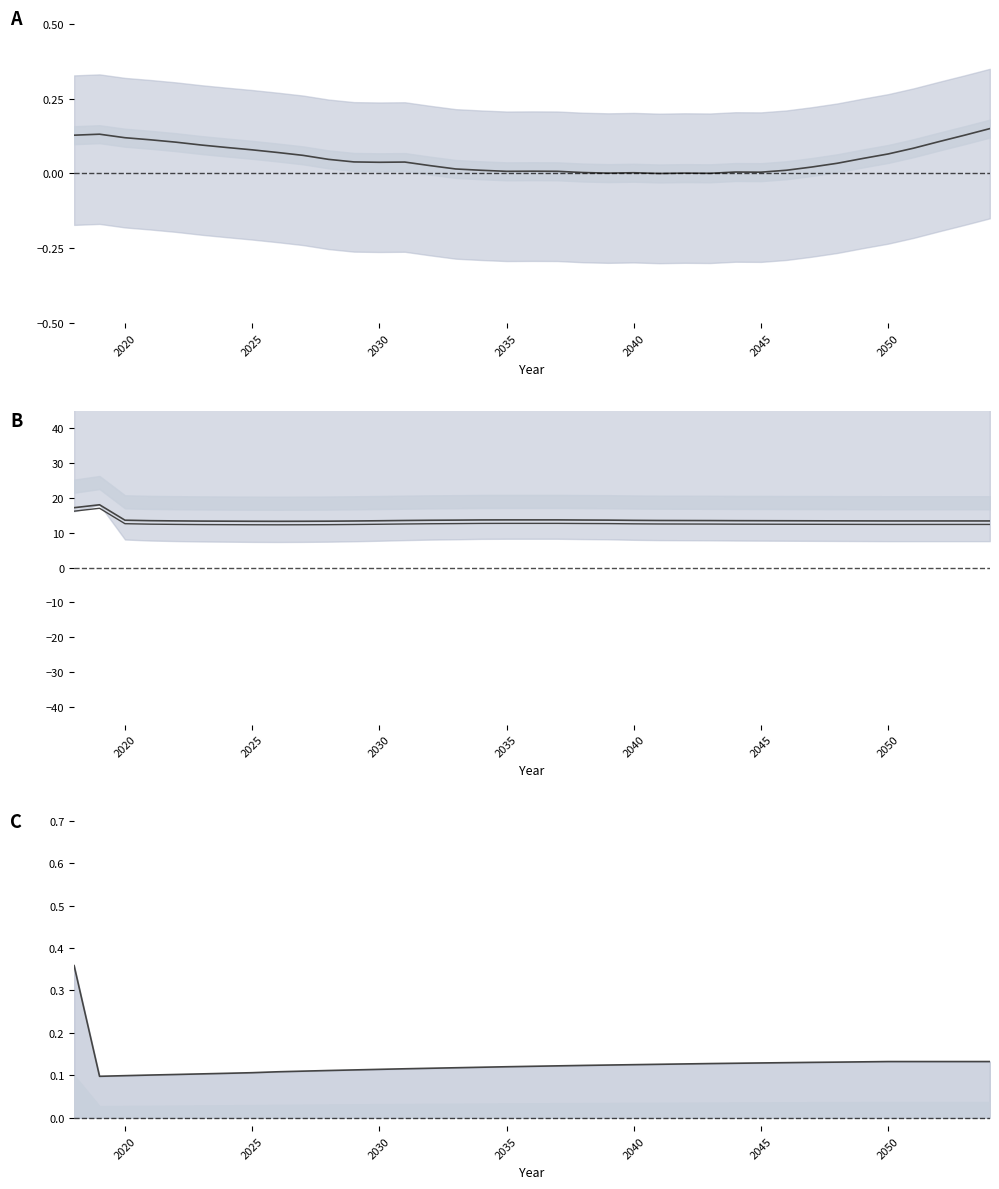

At which category does Net Domestic Migration reach its first local peak?

2020